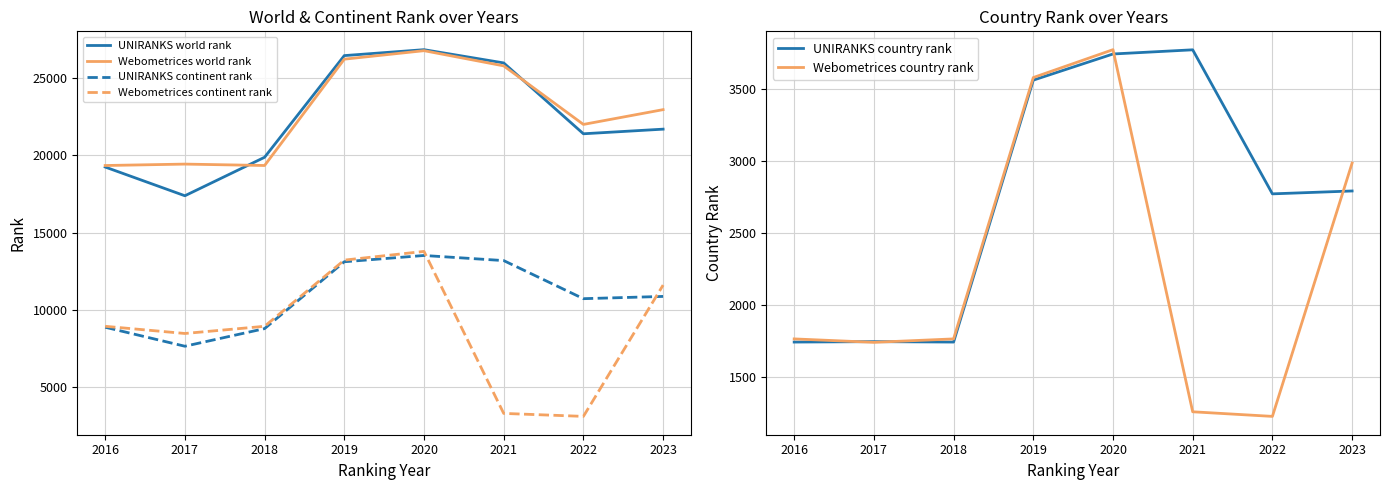

True or false: UNIRANKS country rank and Webometrices world rank intersect in this chart.

False